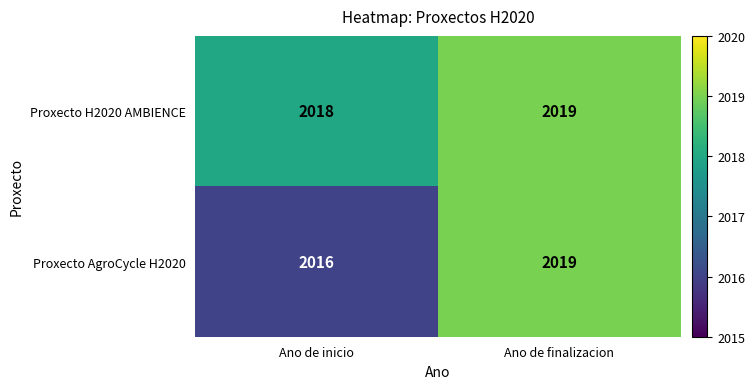

Which label corresponds to the smallest value in the chart?

Ano de inicio